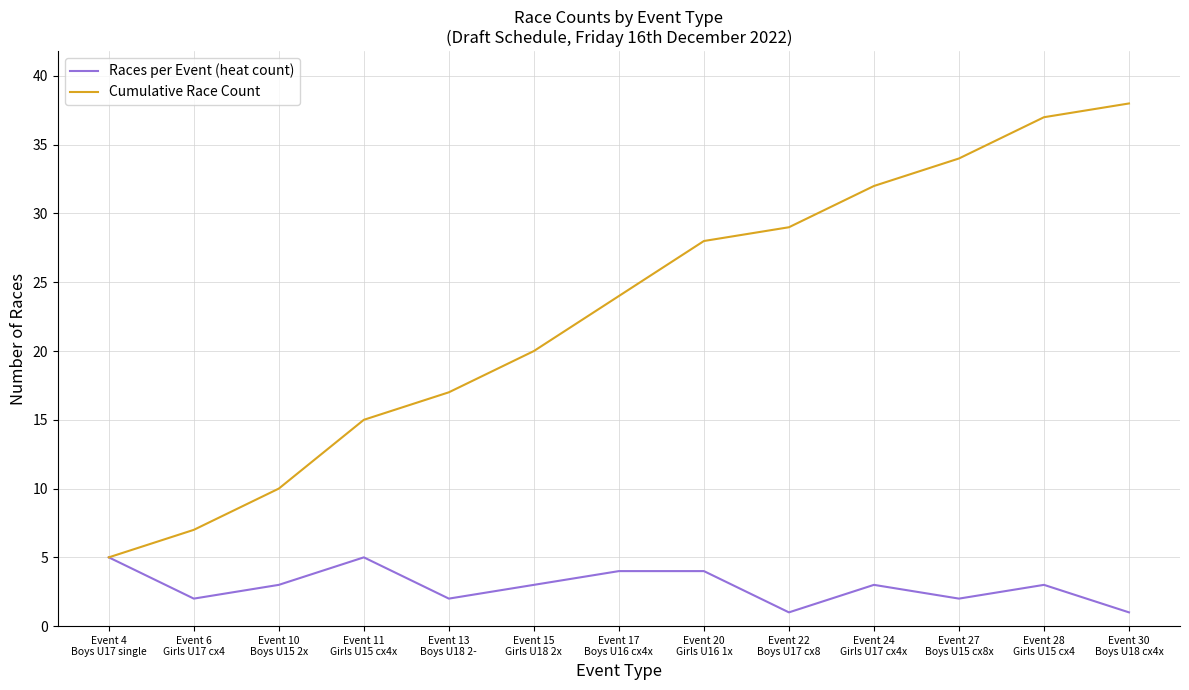

True or false: Cumulative Race Count has more than 1 interior local peaks.

False